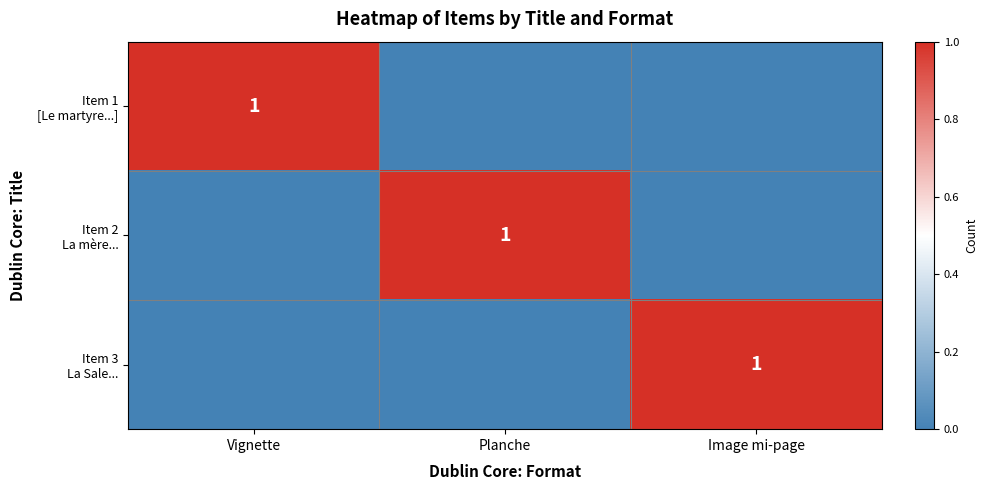

What is the sum of the Item 1 [Le martyre...] values at Vignette and Image mi-page?

1